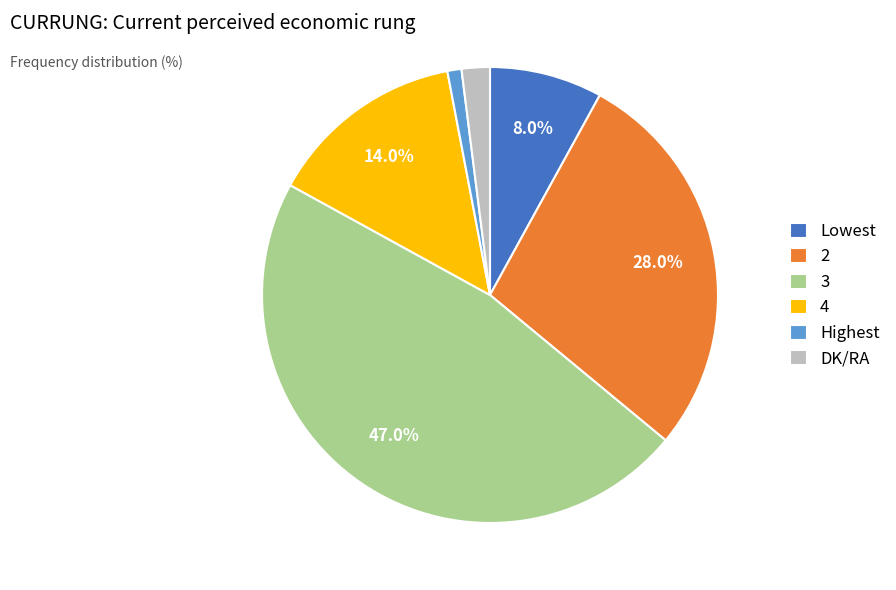

Is 2 the majority of the pie?

No